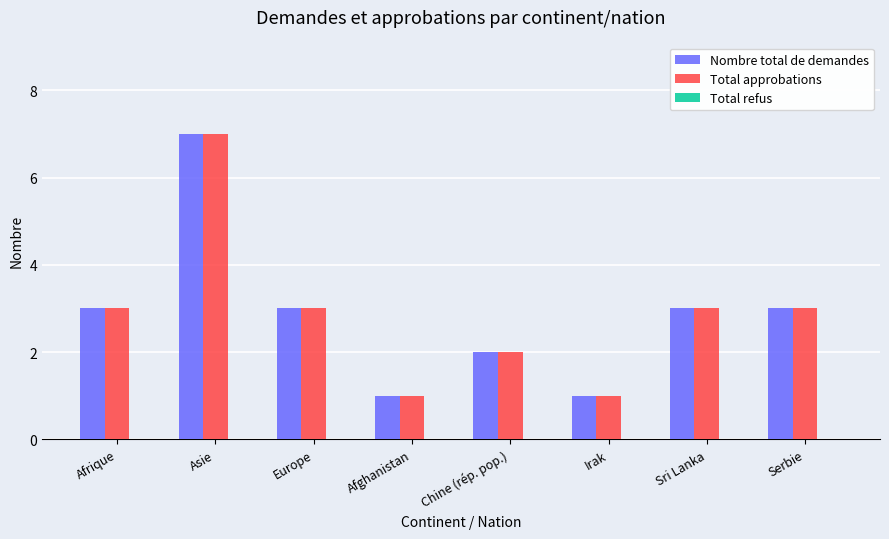

At which category is the sum across all series the highest?

Asie